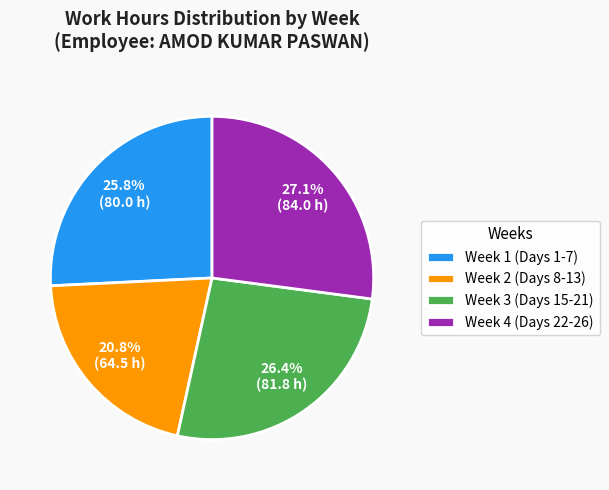

Approximately how many times larger is the value at Week 4 (Days 22-26) compared to Week 2 (Days 8-13)?

1.3